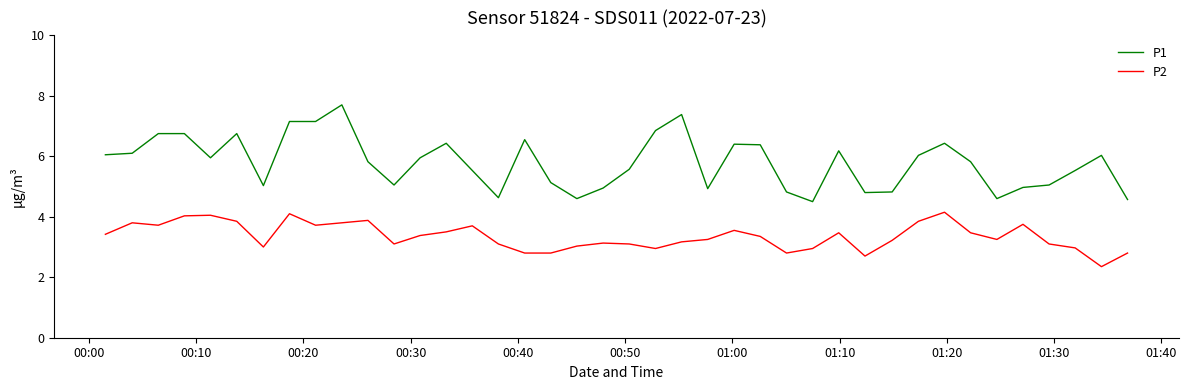

At how many categories does at least one series exceed 3?

40